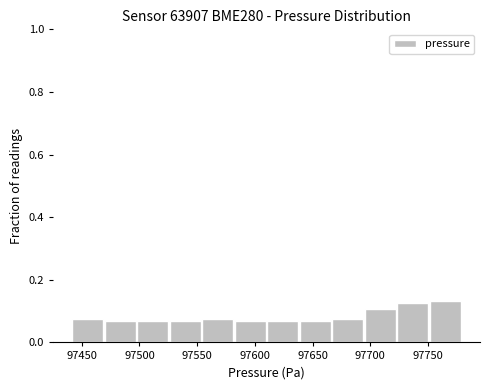

How tall is the bar that spans 97555 to 97585 on the x-axis? Neither the bar edges nor the heights are printed on the chart, so give them approximately, as read against the axes.

0.08